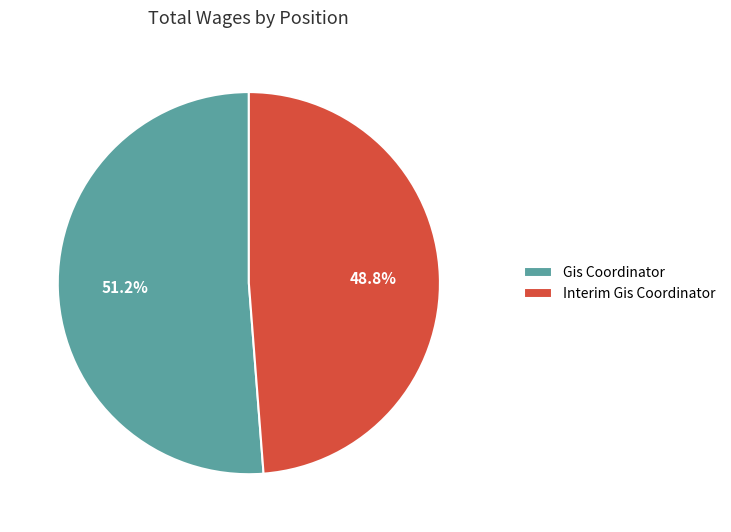

Which category has the smallest portion of the pie?

Interim Gis Coordinator